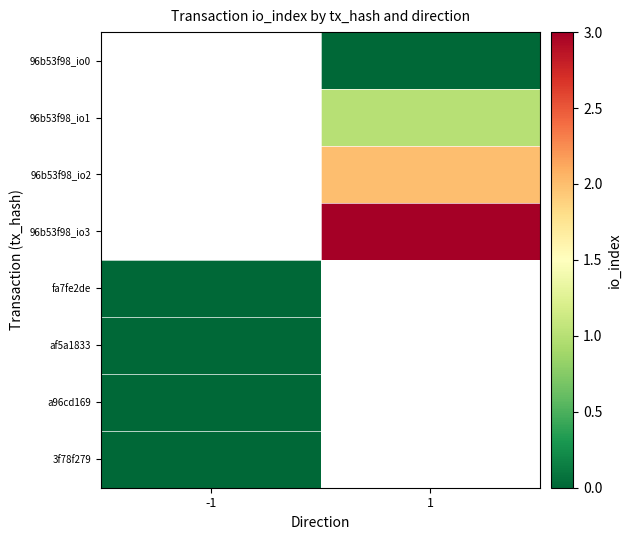

Between -1 and 1, which is larger?

1